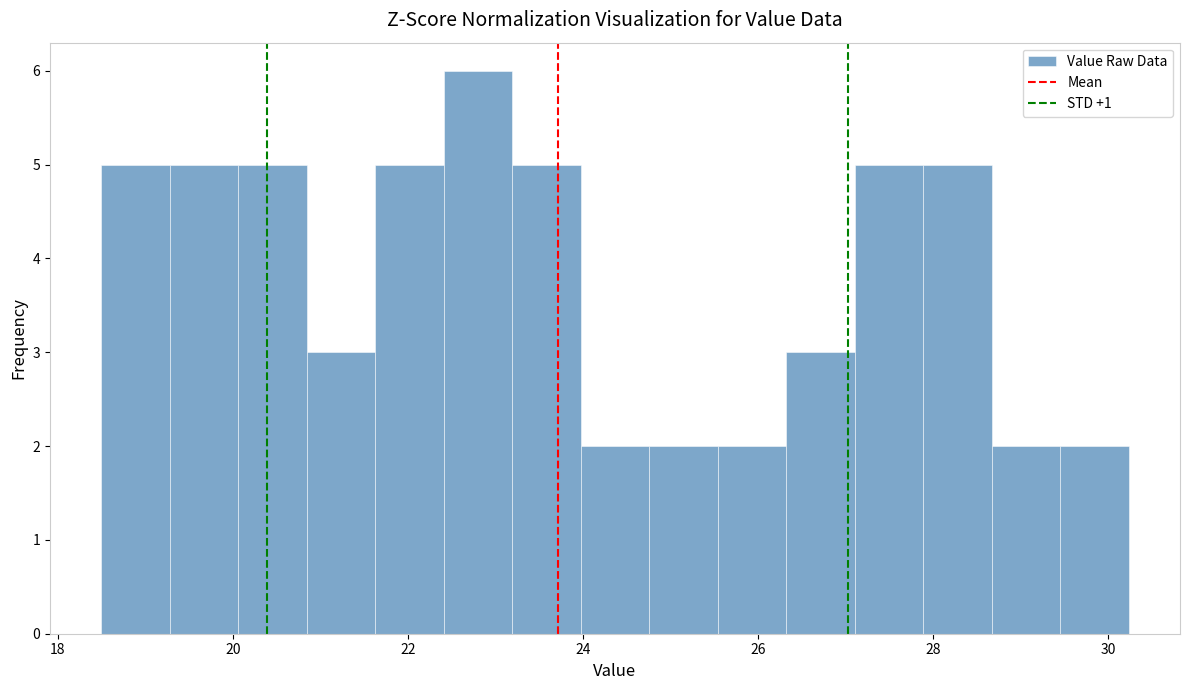

Read against the x-axis, roughly where is the centre of the tallest bar?

22.8